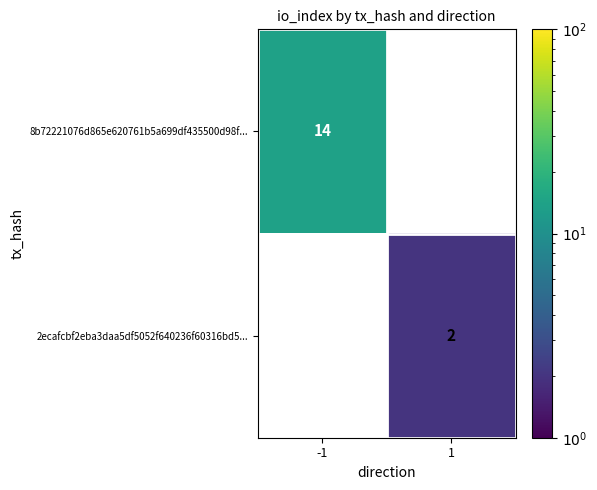

What is the greatest value displayed?

14.0